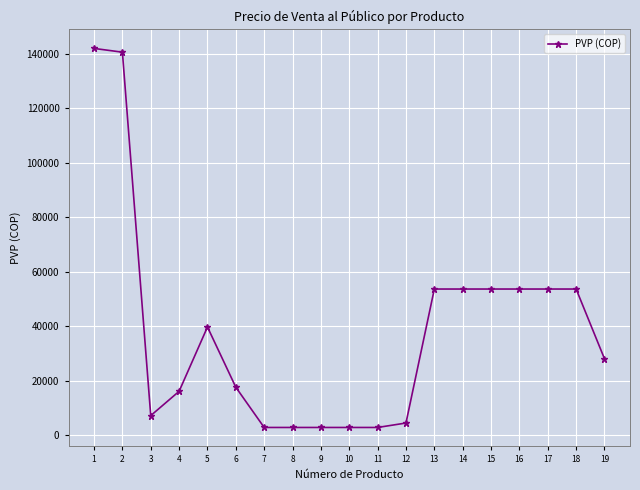

What is the change in value from 3 to 6?

+10427